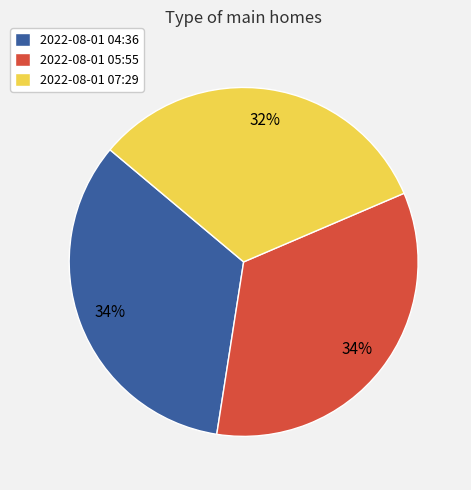

Combined, do 2022-08-01 07:29 and 2022-08-01 04:36 account for over 50%?

Yes